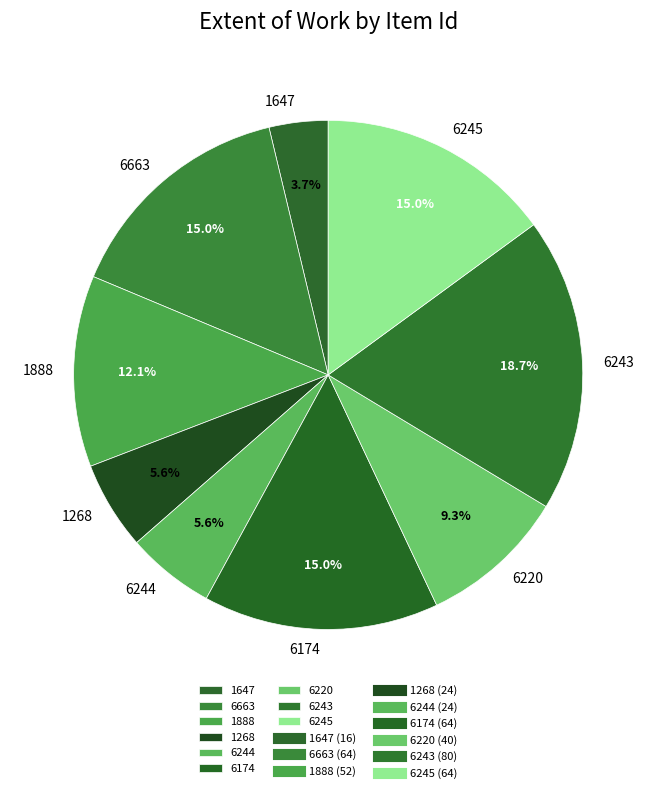

To the nearest percent, what is the average slice percentage?

11%